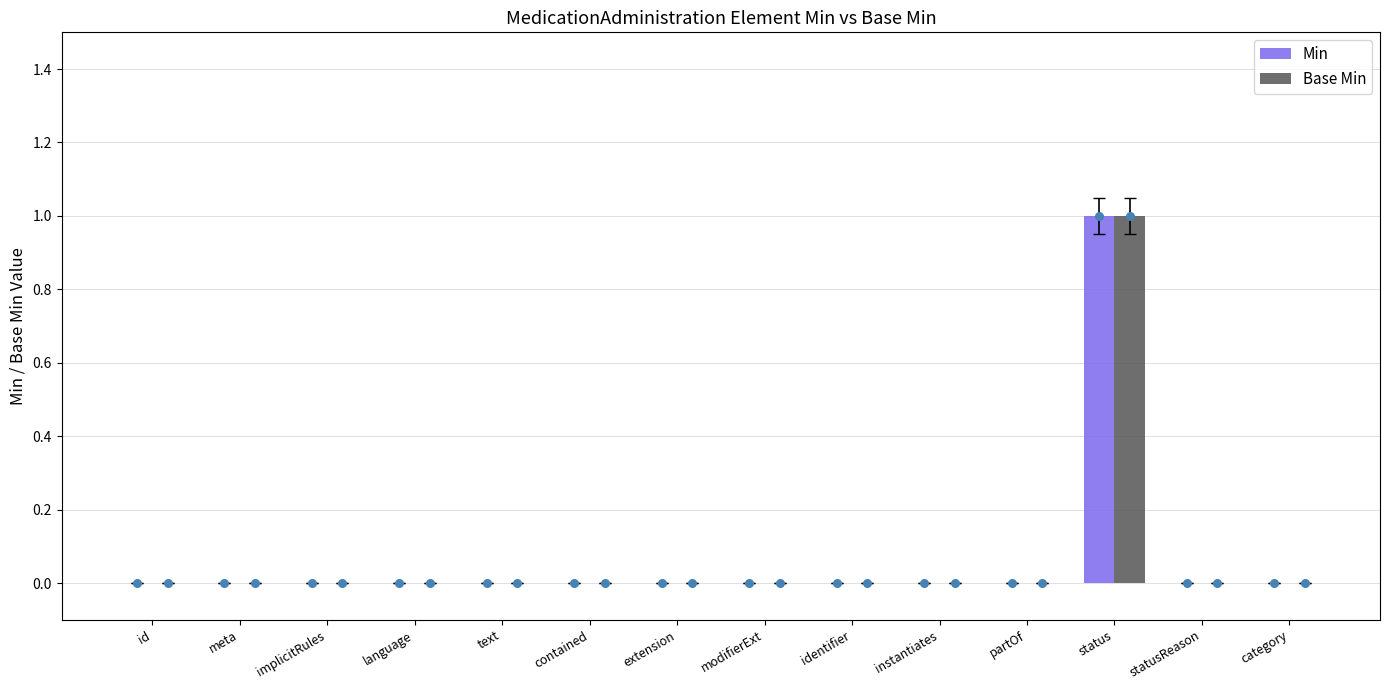

Which series has the widest spread of Y values?

Min